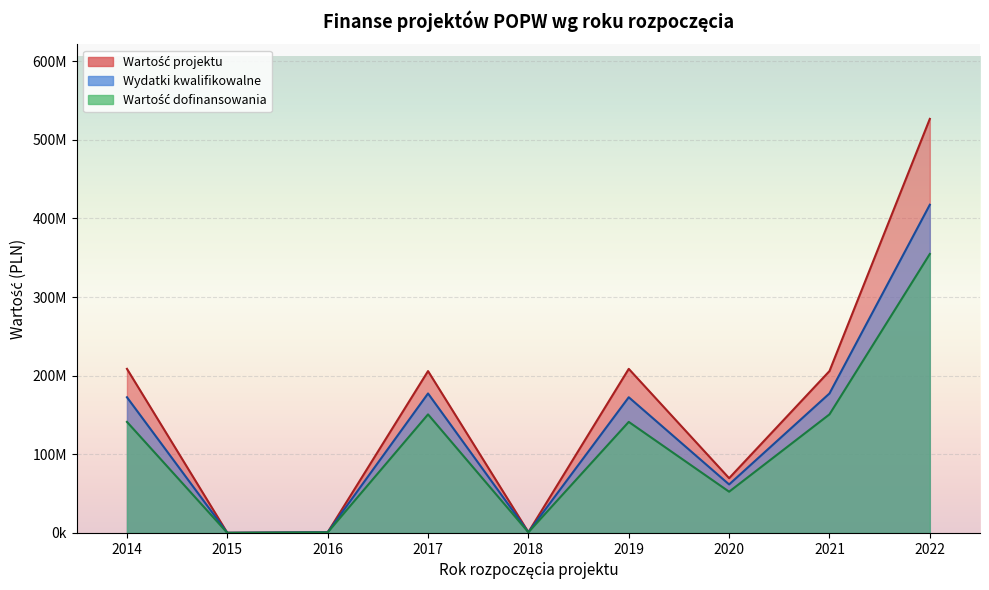

In Wartość dofinansowania, how many points are lower than both neighbors (excluding endpoints)?

3